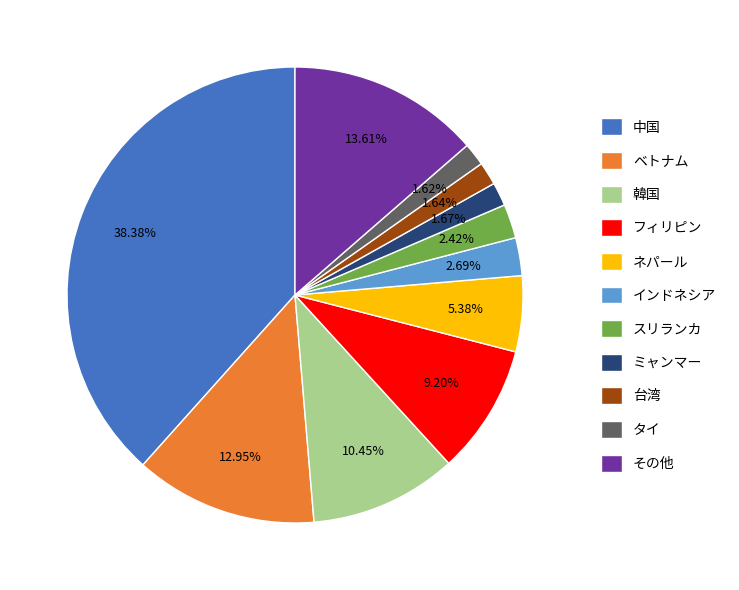

Which slice is the largest?

中国